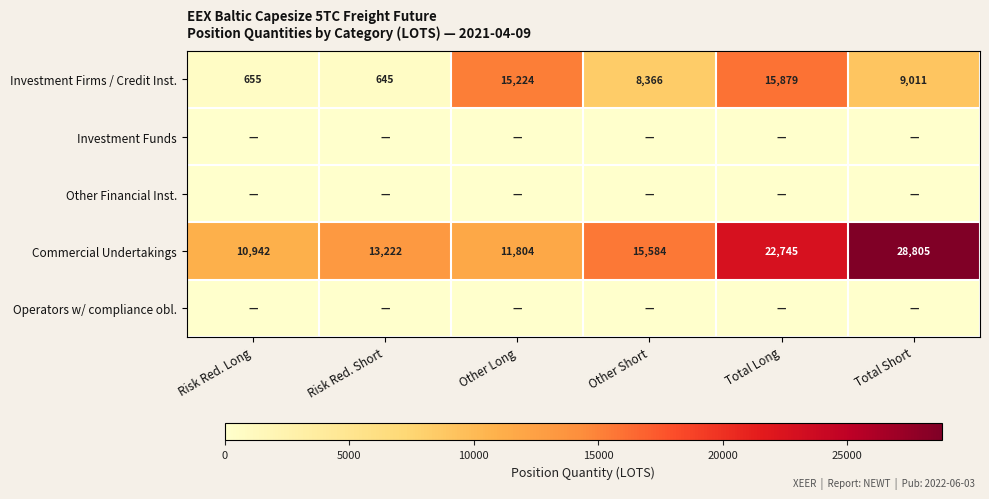

Which category has the lowest value in the Investment Firms / Credit Inst. series?

Risk Red. Short